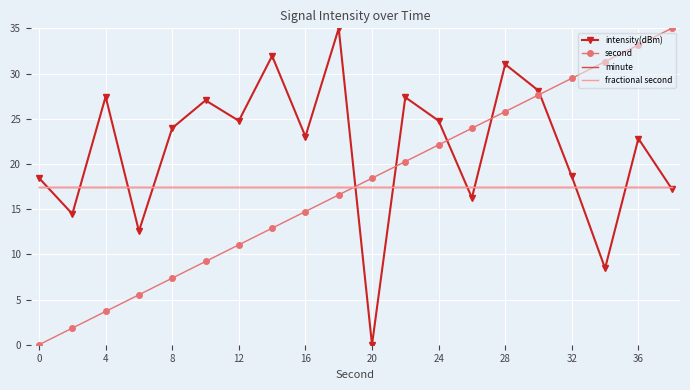

True or false: second has more than 1 points higher than both neighbors.

False